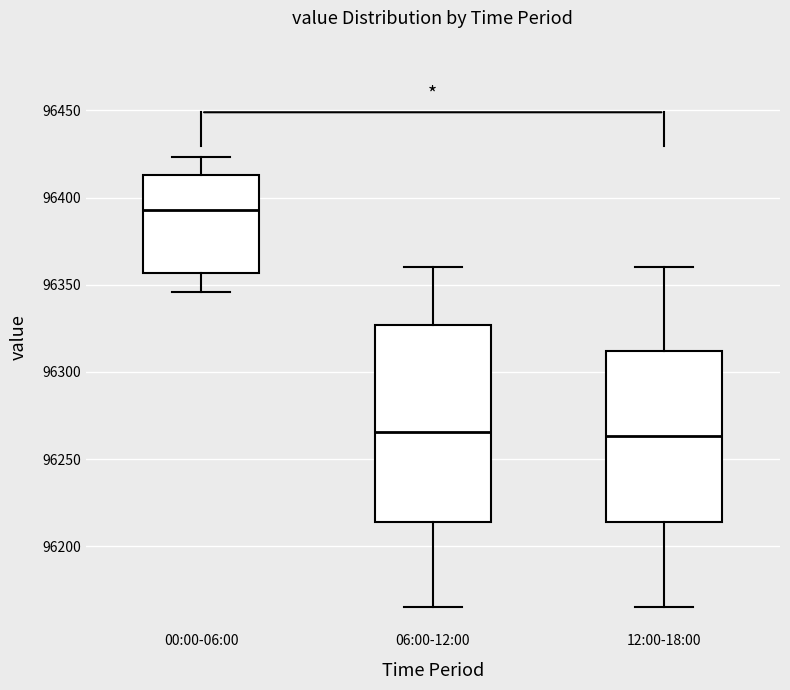

Which box is the tallest, from its lower edge to its upper edge?

06:00-12:00